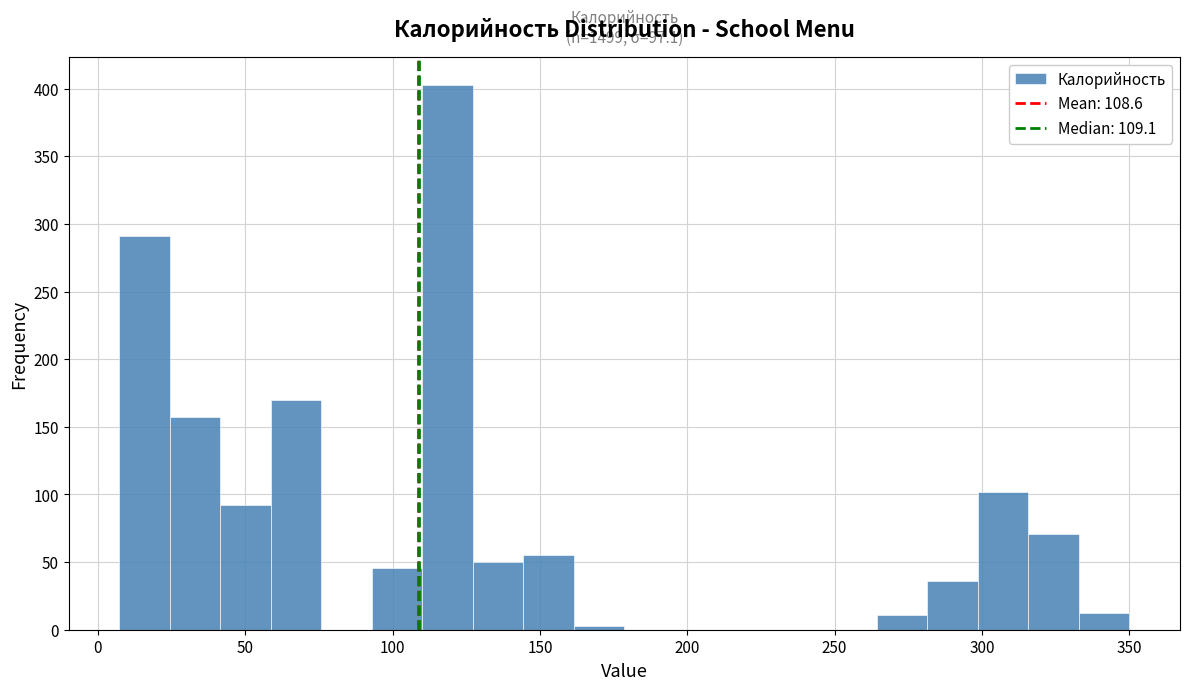

Around what value on the x-axis is the tallest bar? Give the approximate position of its centre, as read against the axis.

120